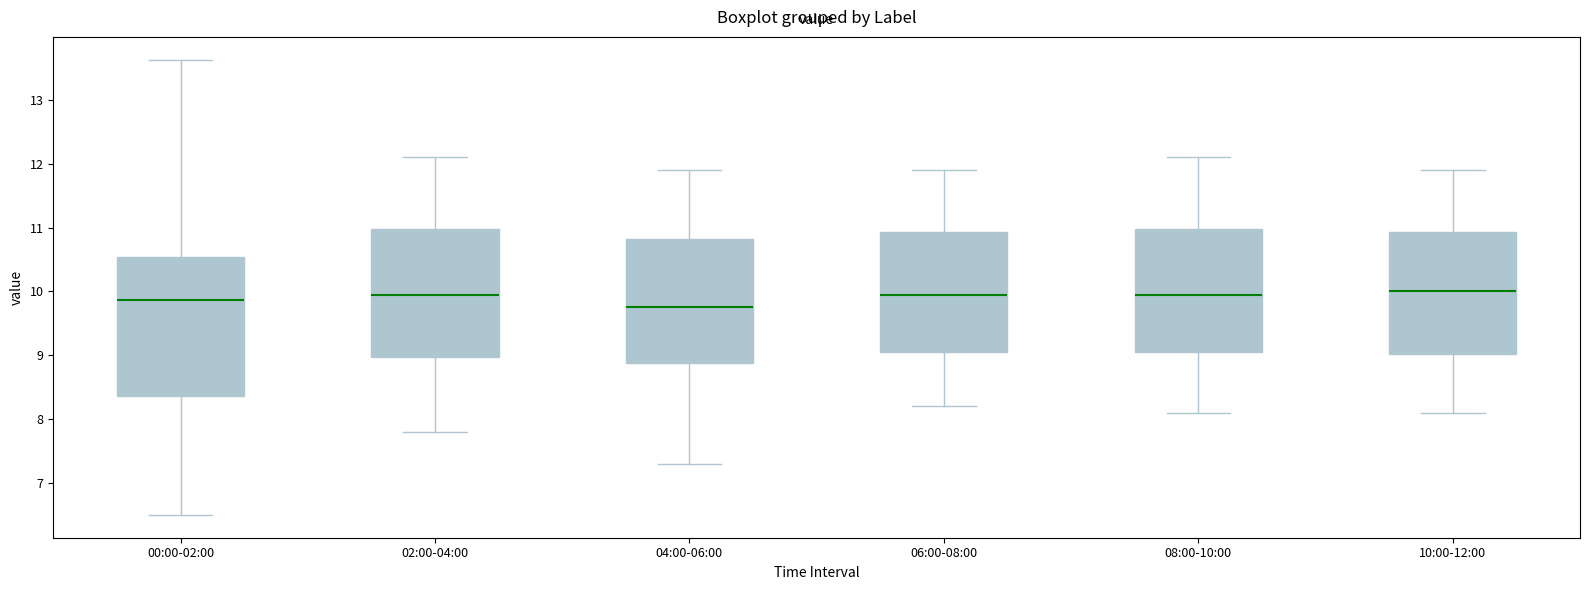

Reading left to right, transcribe this box plot: for each box, give where its median line is, the range the box spans, and where its two whiskers end, as read against the y-axis. The values are not printed on the chart, so give them approximately, as read against the axis.

00:00-02:00: median 9.9, box 8.4 to 10.5, whiskers 6.5 to 13.6
02:00-04:00: median 10.0, box 9.0 to 11.0, whiskers 7.8 to 12.1
04:00-06:00: median 9.8, box 8.9 to 10.8, whiskers 7.3 to 11.9
06:00-08:00: median 10.0, box 9.1 to 10.9, whiskers 8.2 to 11.9
08:00-10:00: median 10.0, box 9.1 to 11.0, whiskers 8.1 to 12.1
10:00-12:00: median 10.0, box 9.0 to 10.9, whiskers 8.1 to 11.9